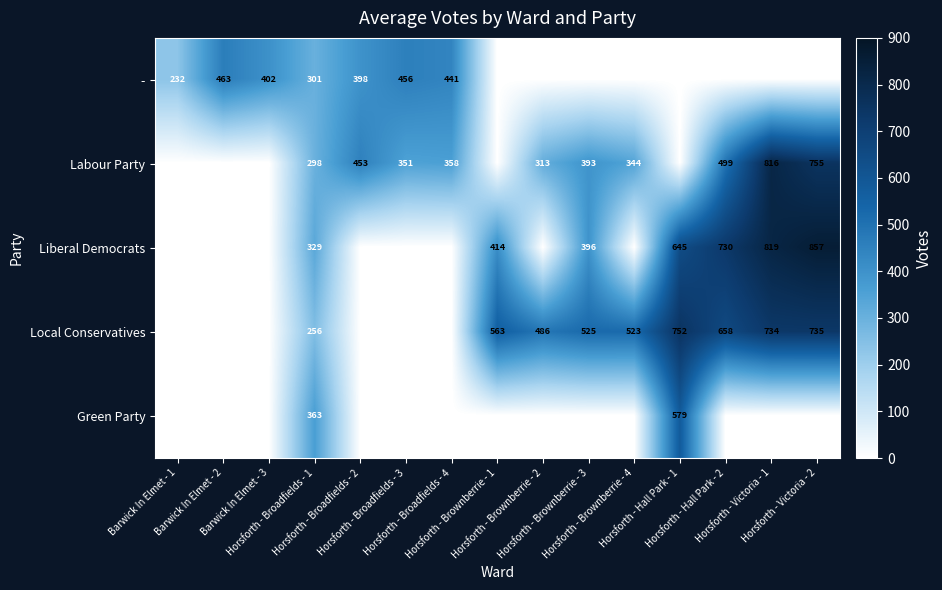

The value of - at Barwick In Elmet - 2 is 463. True or false?

True